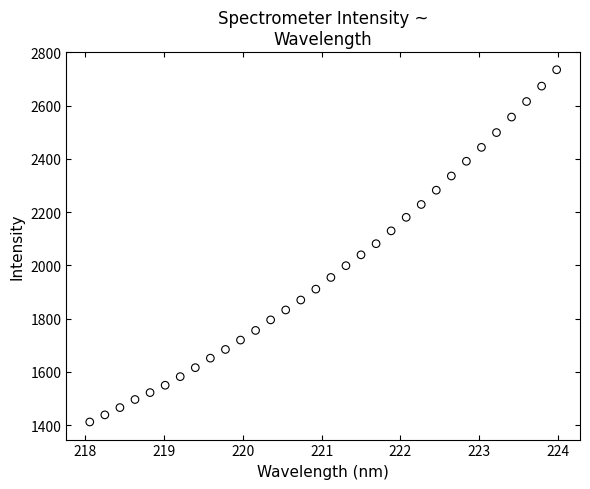

What is the range of Y values (max minus min)?

1323.7